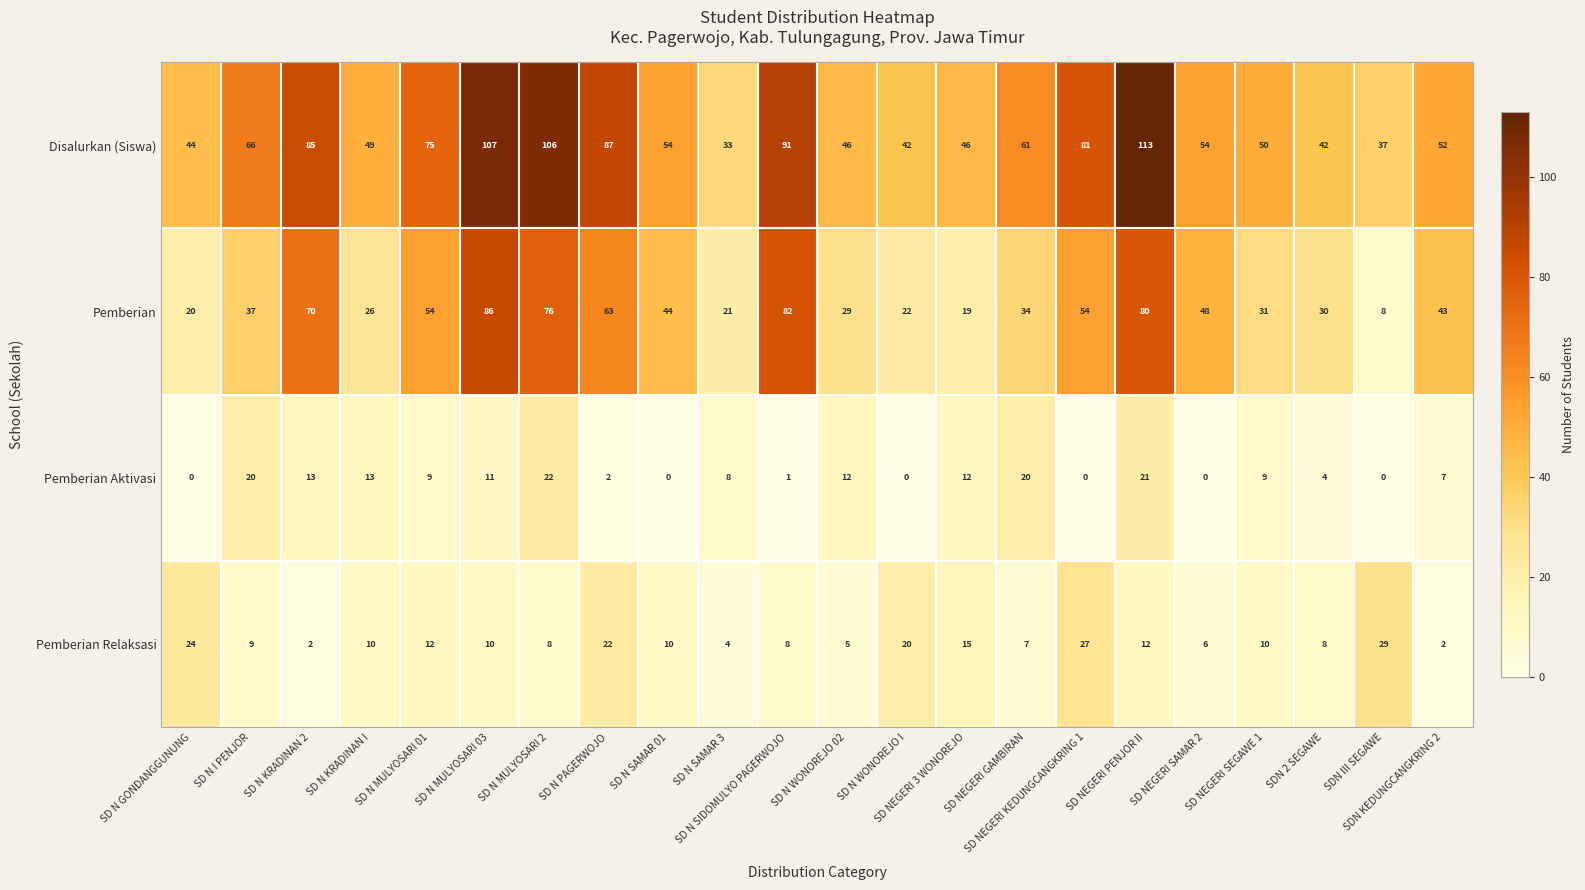

At which label does Pemberian Relaksasi first exceed 10?

SD N GONDANGGUNUNG